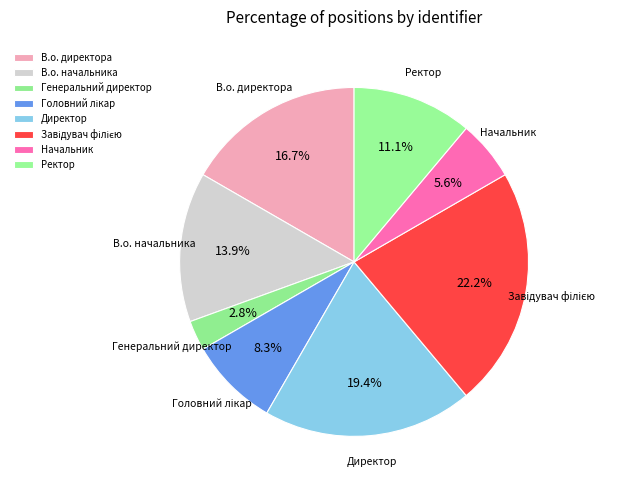

How many segments does this pie chart have?

8